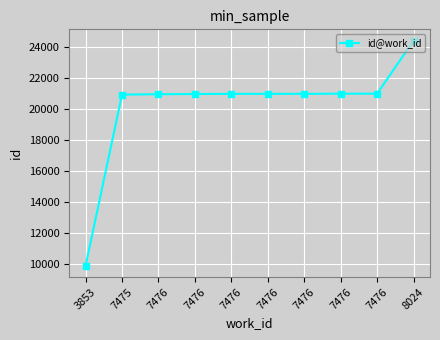

Rank the categories by value from highest to lowest.

8024, 7476, 7476, 7476, 7476, 7476, 7476, 7476, 7475, 3853